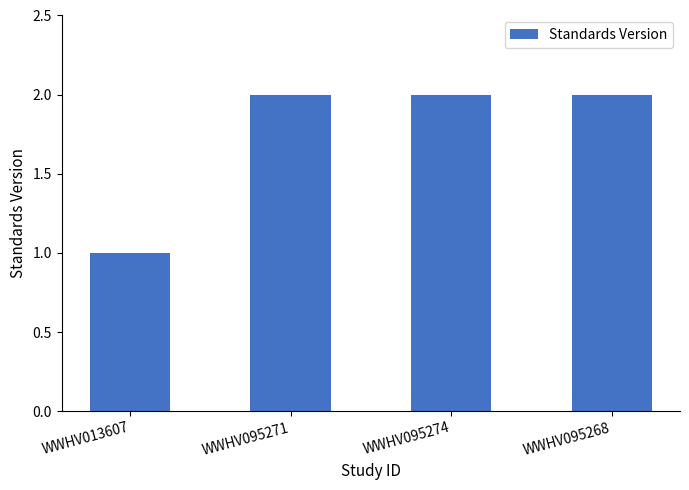

What is the label of the 1st bar from the right?

WWHV095268